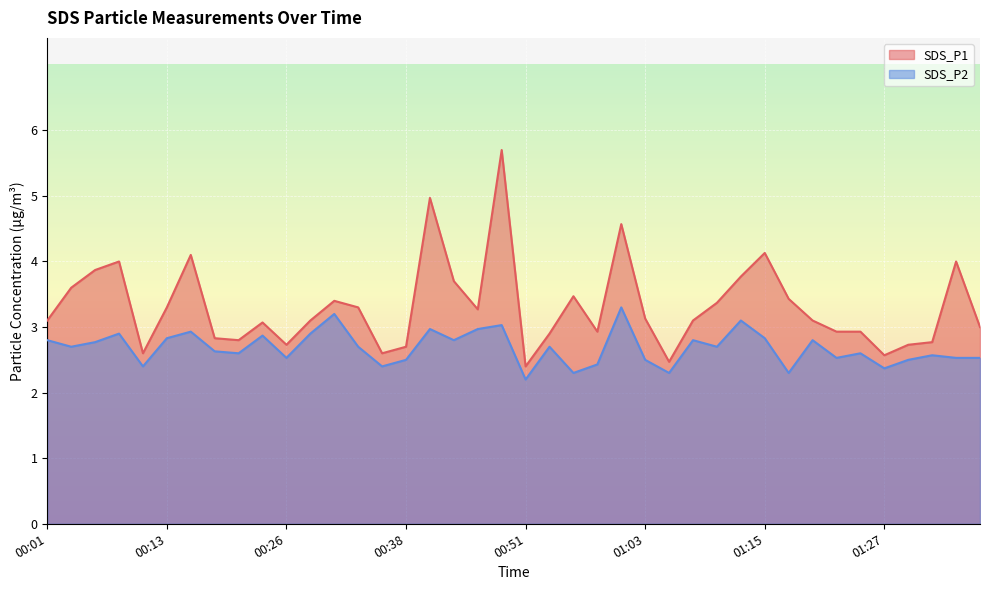

Between 01:37 and 01:27, which is larger?

01:37